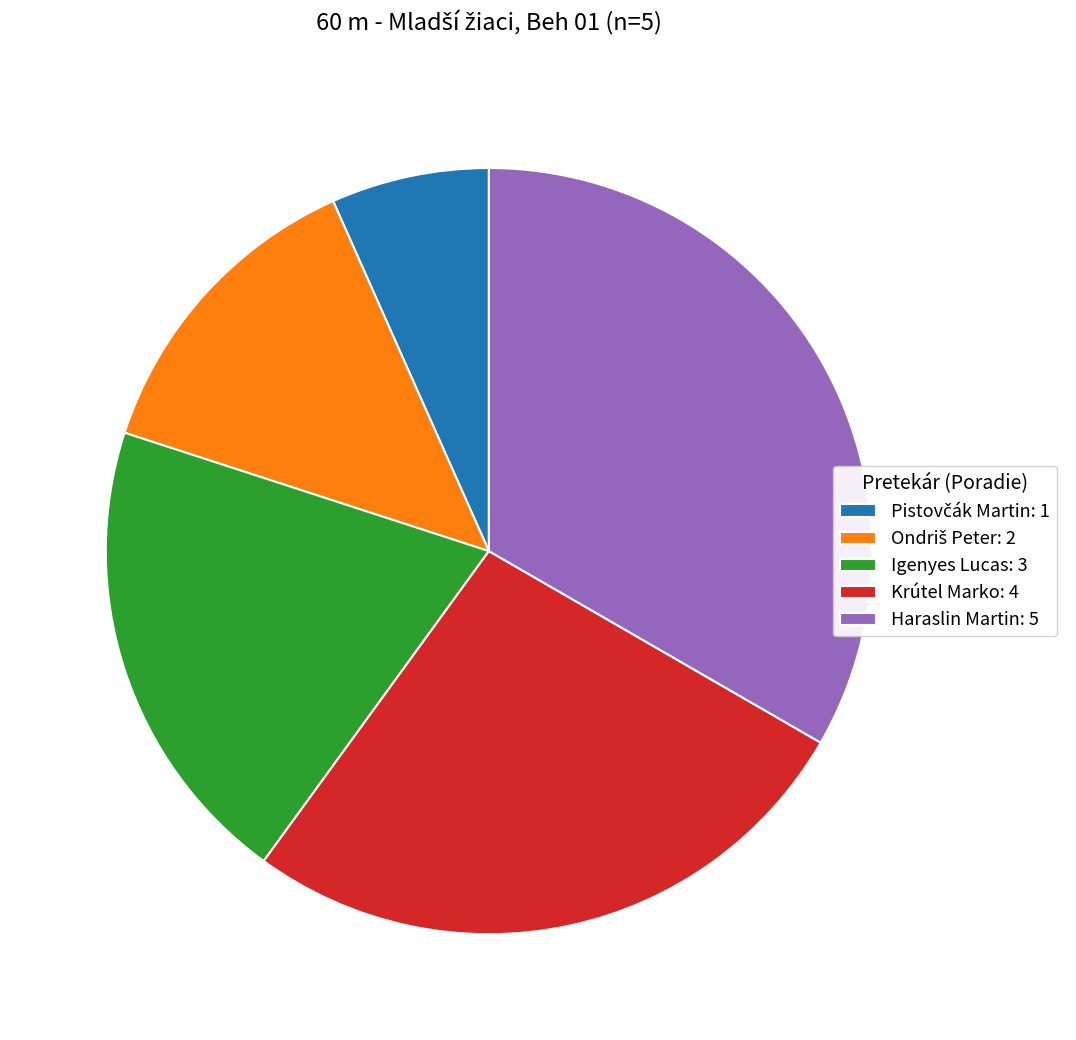

How many segments does this pie chart have?

5